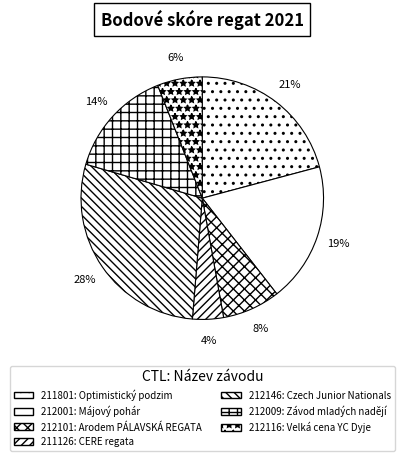

True or false: 212001 accounts for 32% of the total.

False